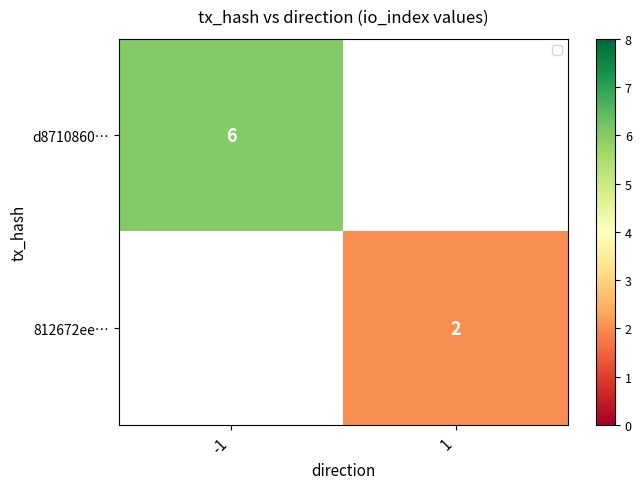

What is the greatest value displayed?

6.0